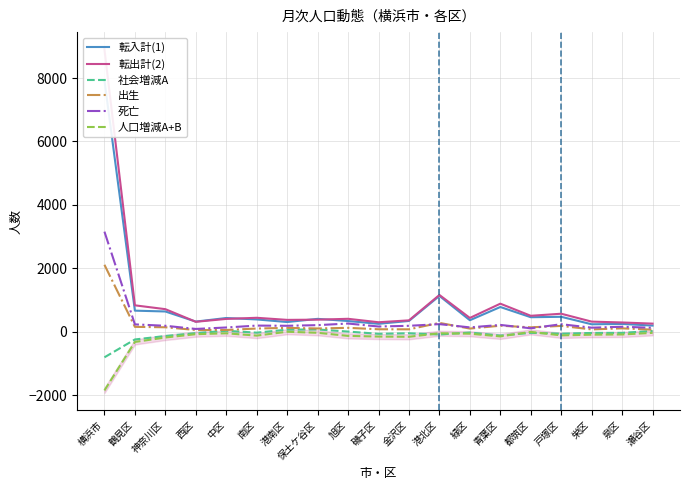

What is the label of the 6th point from the right?

青葉区